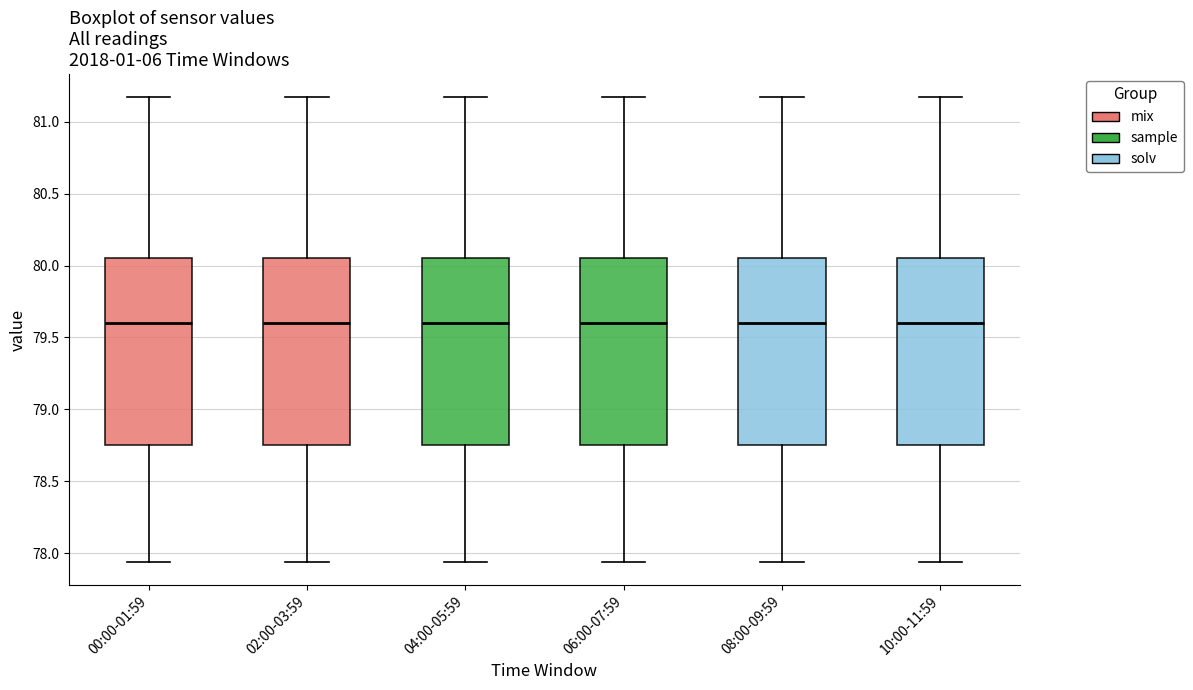

Reading left to right, transcribe this box plot: for each box, give where its median line is, the range the box spans, and where its two whiskers end, as read against the y-axis. The values are not printed on the chart, so give them approximately, as read against the axis.

00:00-01:59: median 79.60, box 78.75 to 80.05, whiskers 77.95 to 81.15
02:00-03:59: median 79.60, box 78.75 to 80.05, whiskers 77.95 to 81.15
04:00-05:59: median 79.60, box 78.75 to 80.05, whiskers 77.95 to 81.15
06:00-07:59: median 79.60, box 78.75 to 80.05, whiskers 77.95 to 81.15
08:00-09:59: median 79.60, box 78.75 to 80.05, whiskers 77.95 to 81.15
10:00-11:59: median 79.60, box 78.75 to 80.05, whiskers 77.95 to 81.15